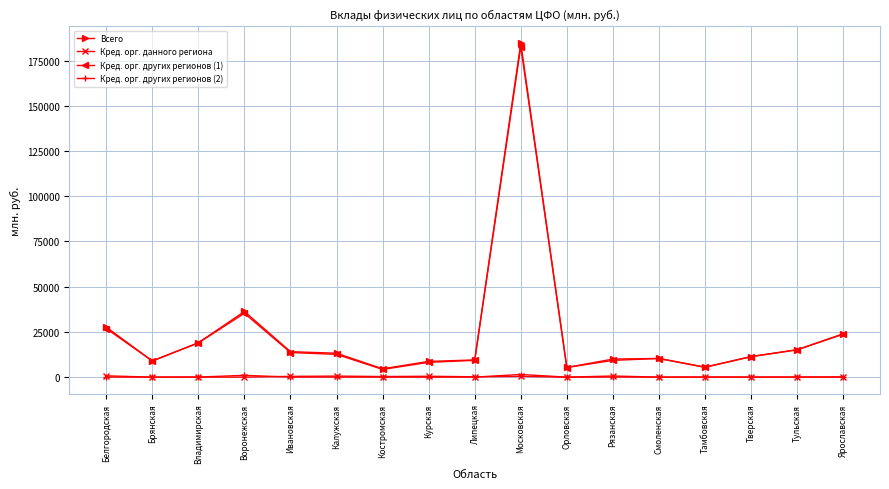

After their last crossing, which series has the higher values: Кред. орг. данного региона or Кред. орг. других регионов (2)?

Кред. орг. данного региона